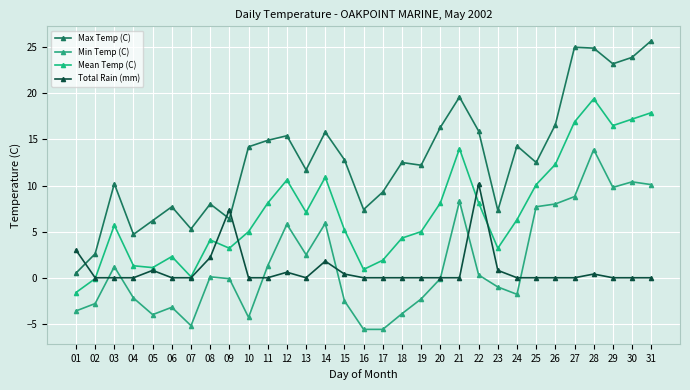

What is the minimum value for Min Temp (C)?

-5.6